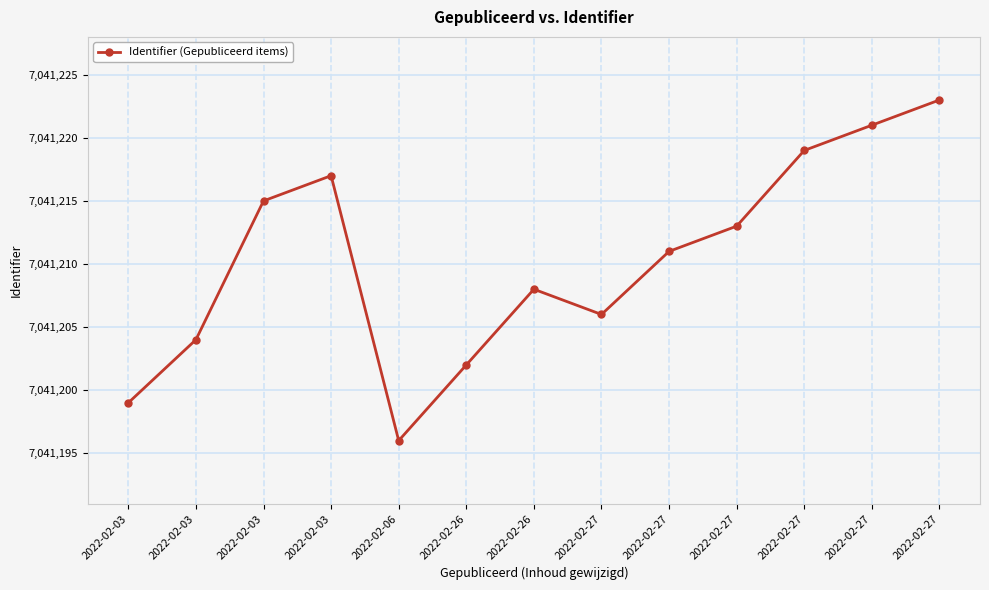

Count the number of data series in this chart.

1